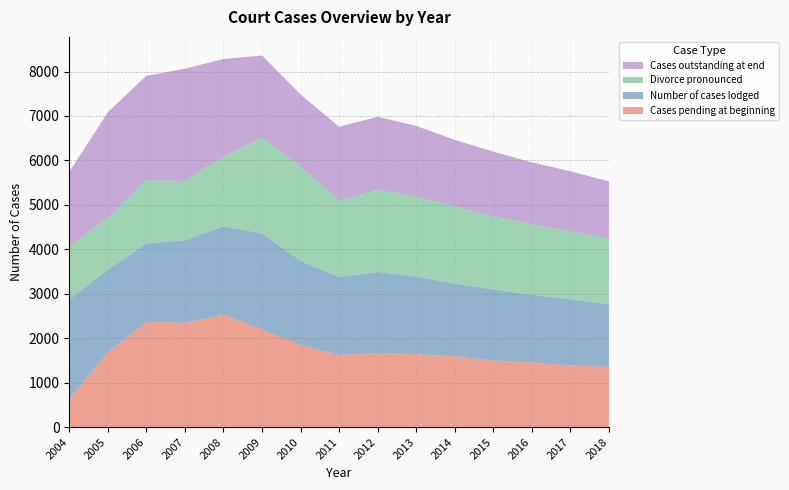

Reading left to right, what are all the values shown in this chart?

Cases pending at beginning: 643	1679	2368	2344	2528	2195	1844	1623	1668	1643	1593	1498	1451	1389	1352
Number of cases lodged: 2228	1862	1765	1861	1990	2168	1897	1756	1823	1745	1638	1601	1527	1489	1412
Divorce pronounced: 1192	1173	1427	1330	1569	2154	2118	1711	1848	1795	1733	1648	1589	1526	1478
Cases outstanding at end: 1679	2368	2344	2528	2195	1844	1623	1668	1643	1593	1498	1451	1389	1352	1286